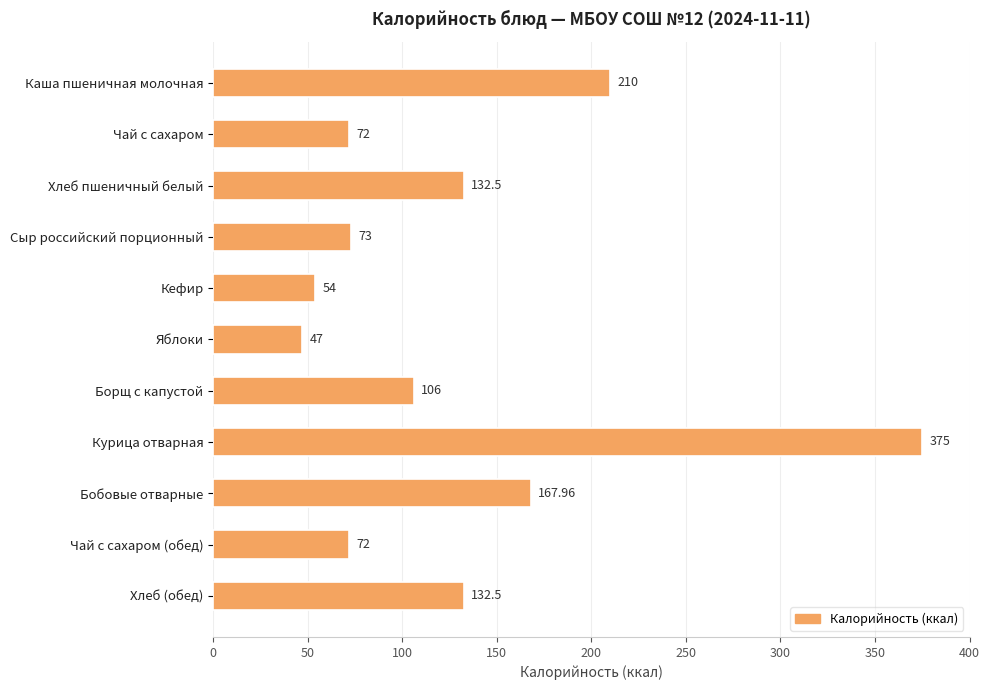

Which category has the highest value across all series?

Курица отварная